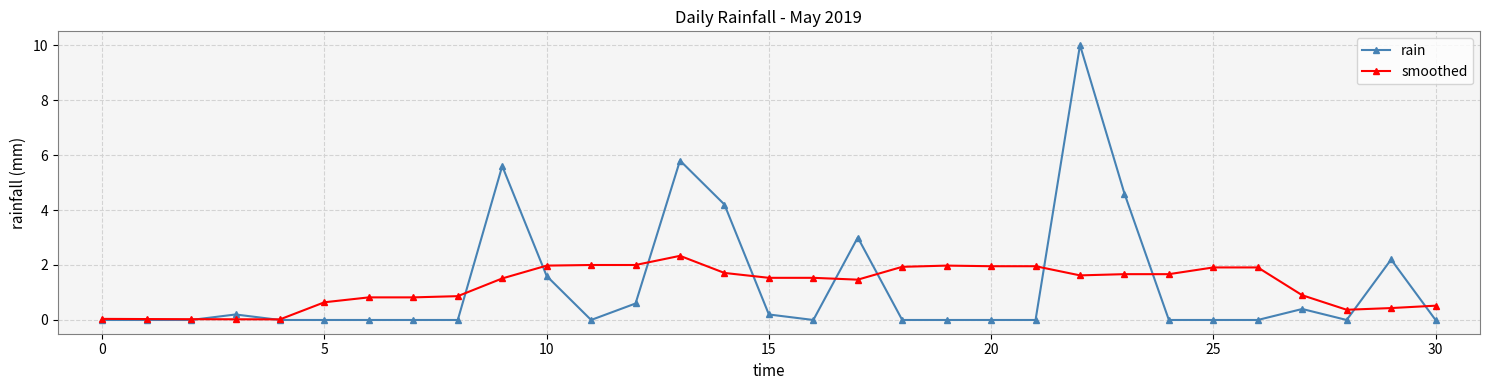

Which series has the largest range (max minus min)?

rain